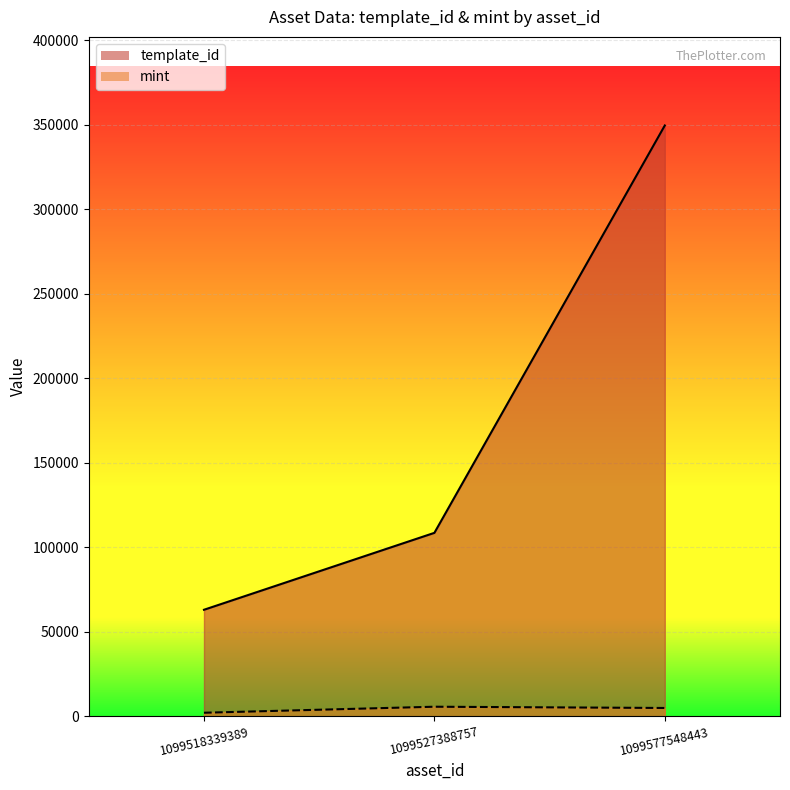

Which has a higher value, 1099518339389 or 1099527388757?

1099527388757